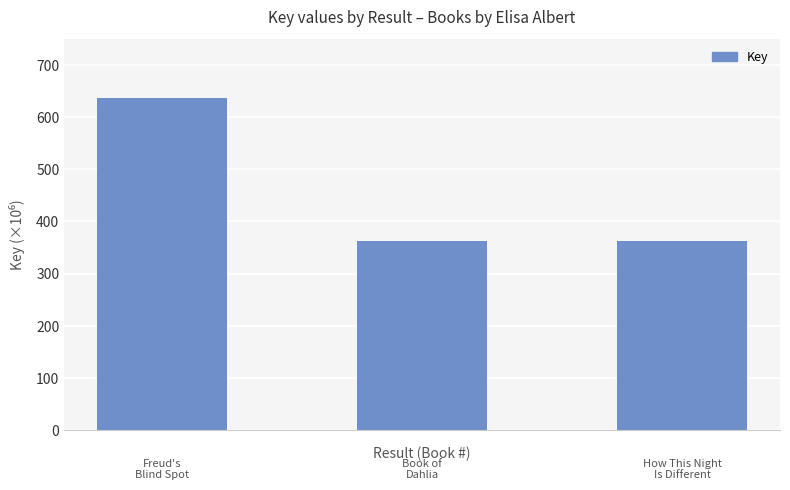

Does the chart contain any negative values?

No